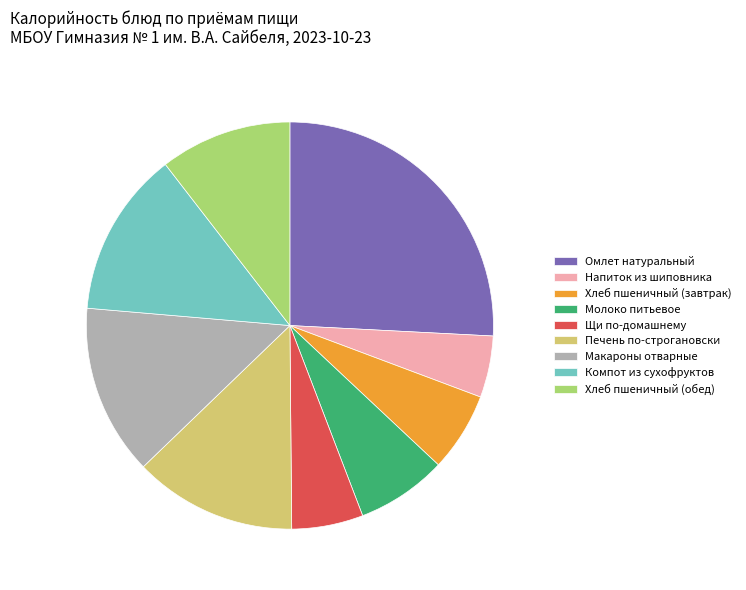

True or false: Напиток из шиповника accounts for 10% of the total.

False